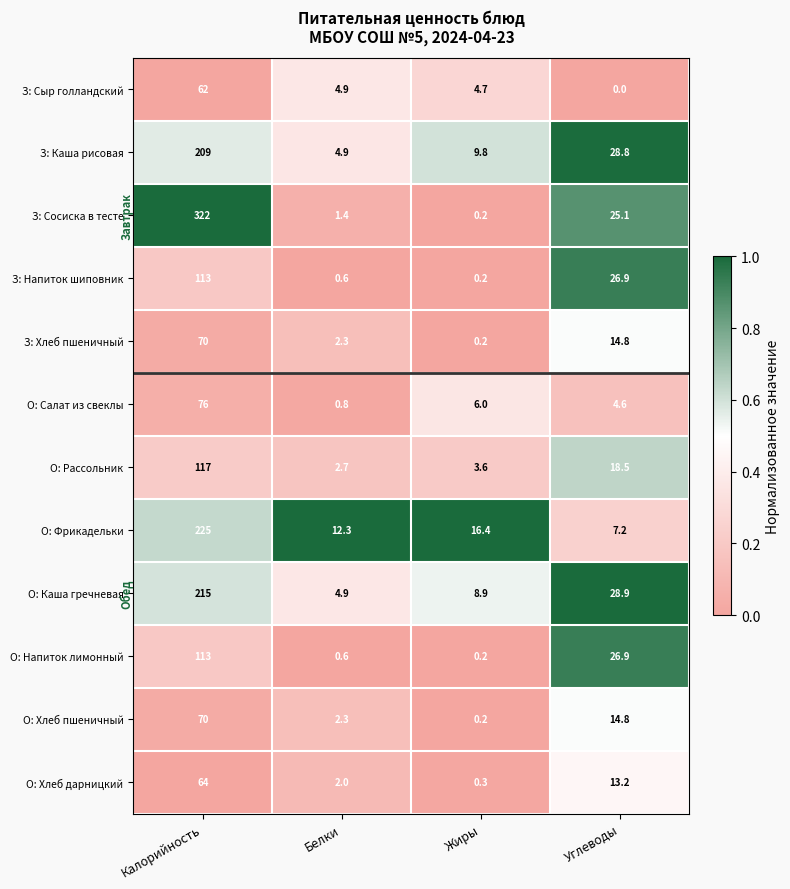

At which category does the chart reach its peak across all series?

Калорийность